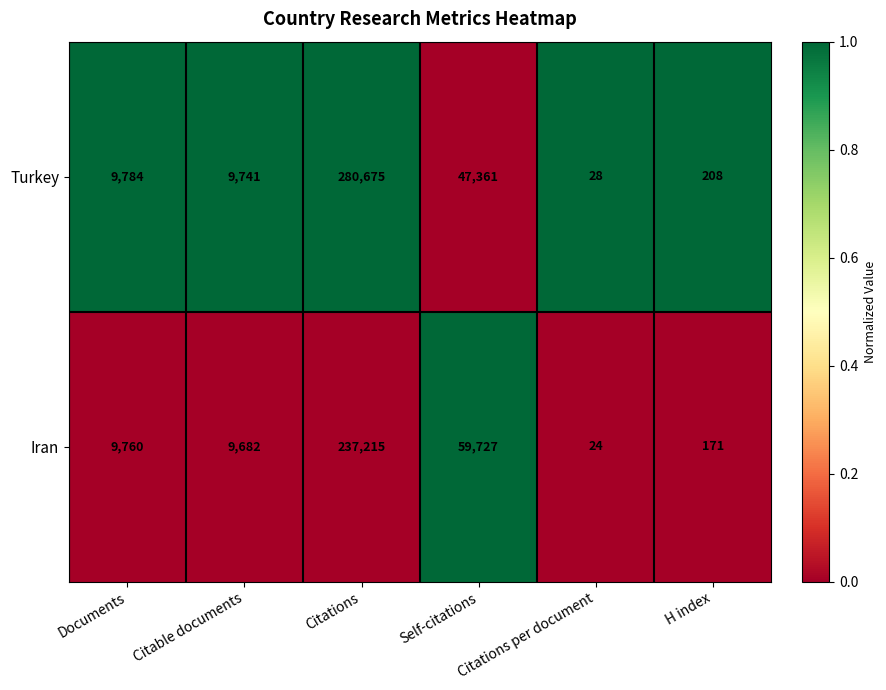

How many data points in Turkey are less than 9784?

3